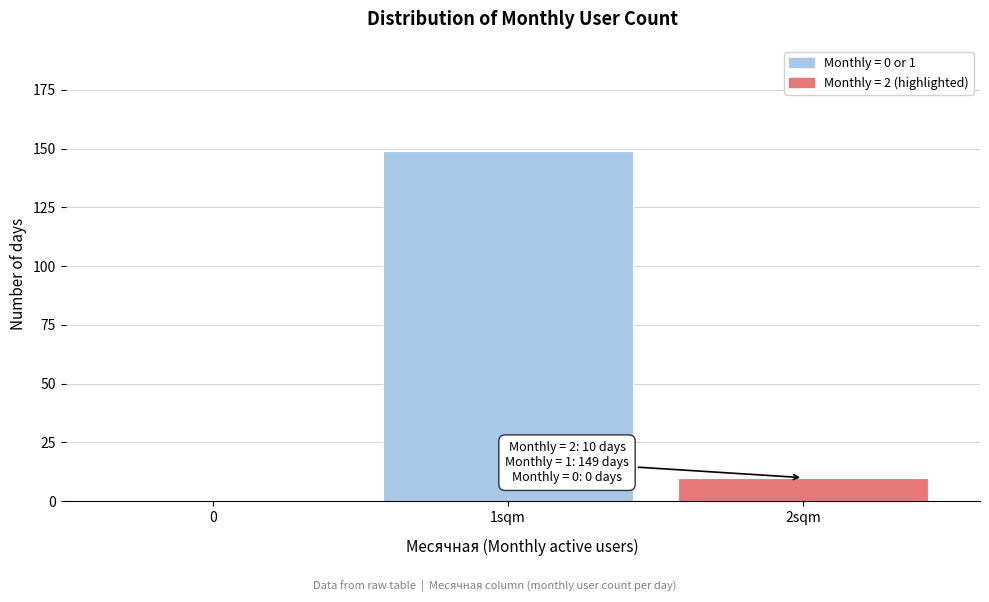

Reading left to right, what are all the values shown in this chart?

0=0	1sqm=149	2sqm=10